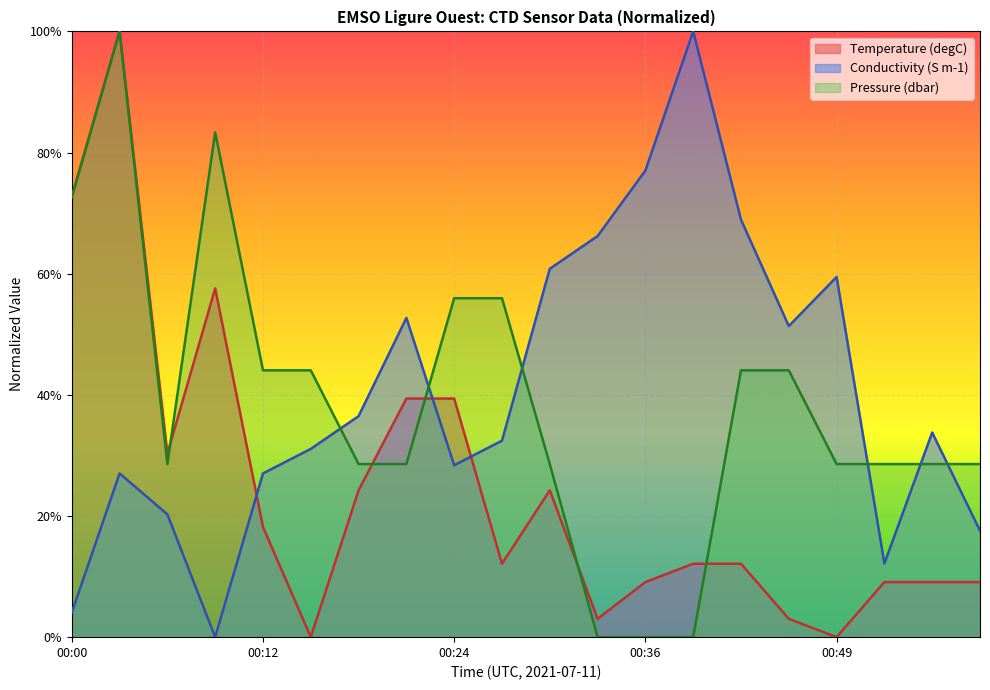

How many values in Conductivity are above zero?

19